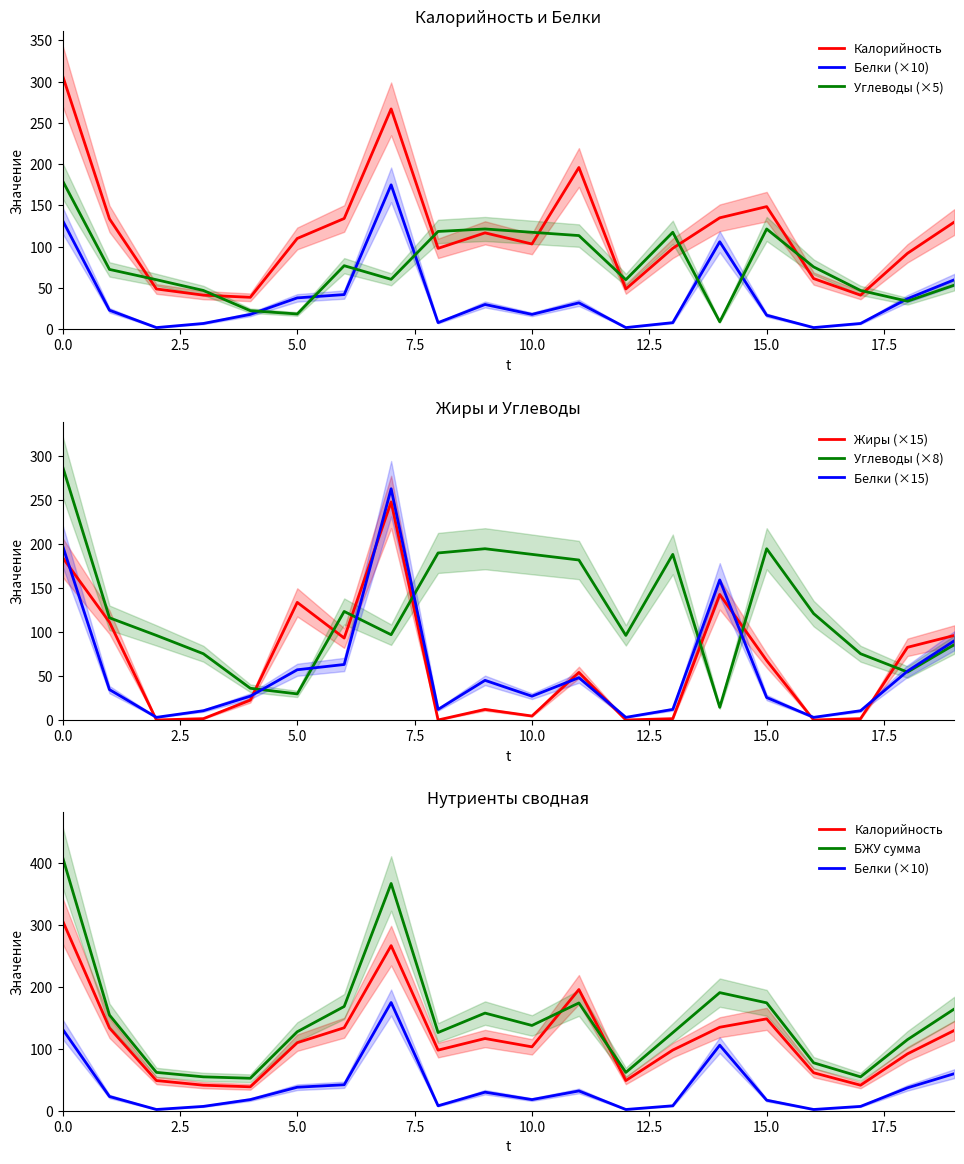

What is the difference between the second highest and minimum values in the Белки series?

130.0